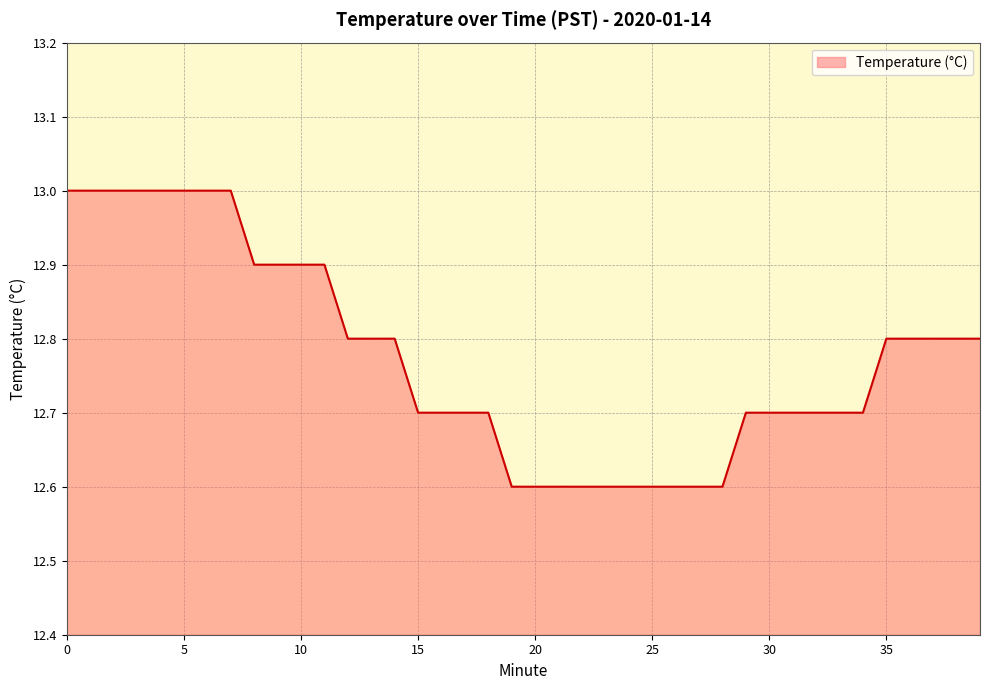

What is the minimum value shown in the chart?

12.6